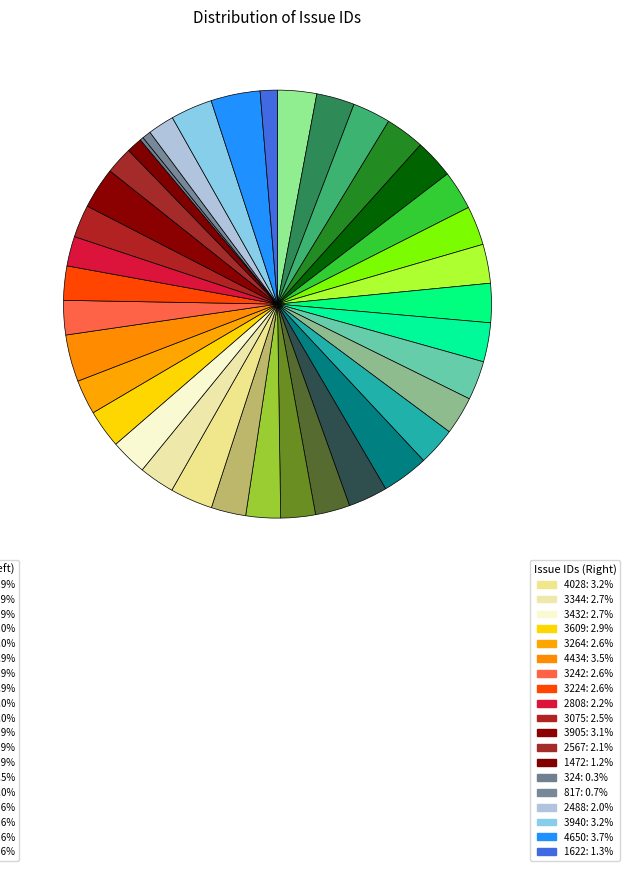

How many segments does this pie chart have?

38